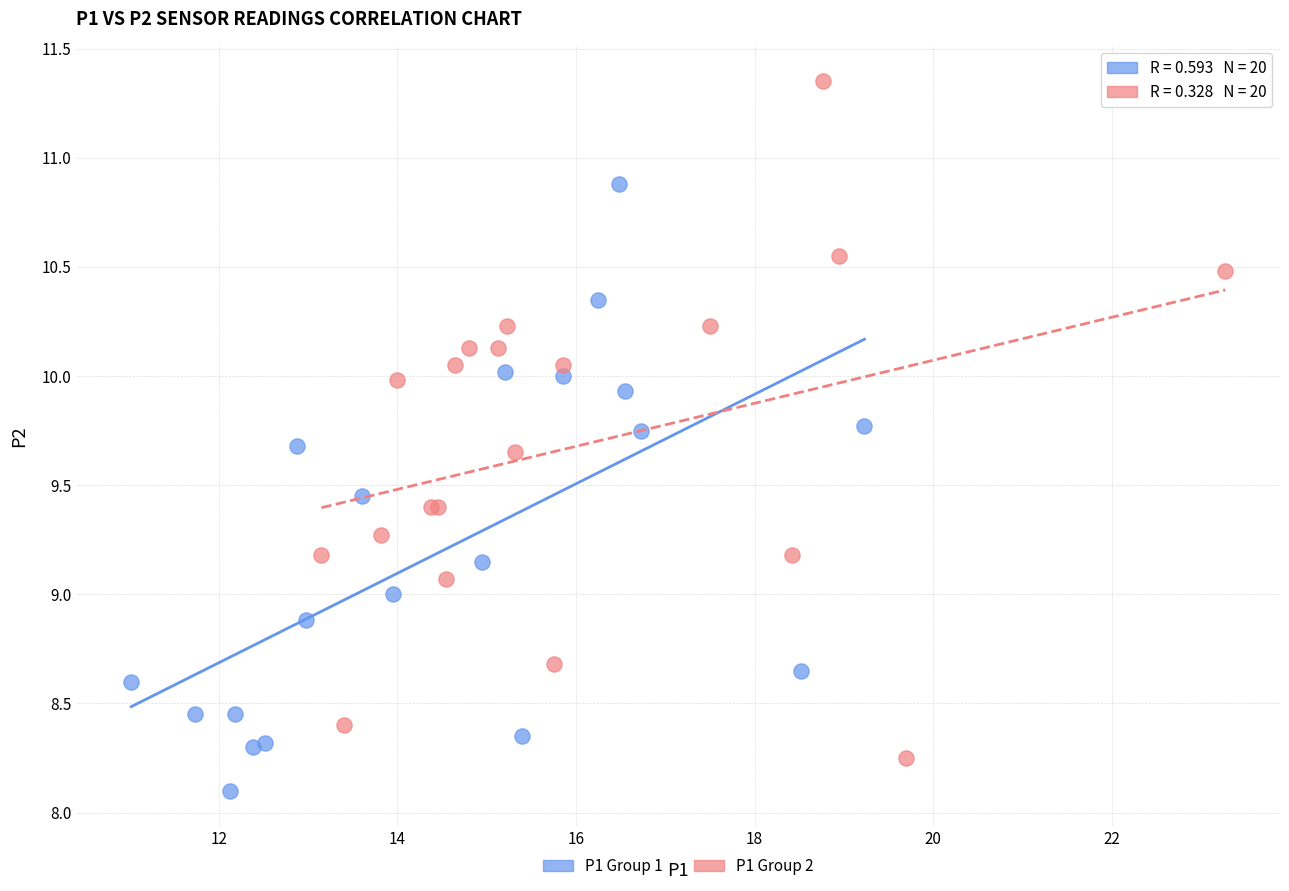

Which series contains the lowest Y value?

P1 Group 1